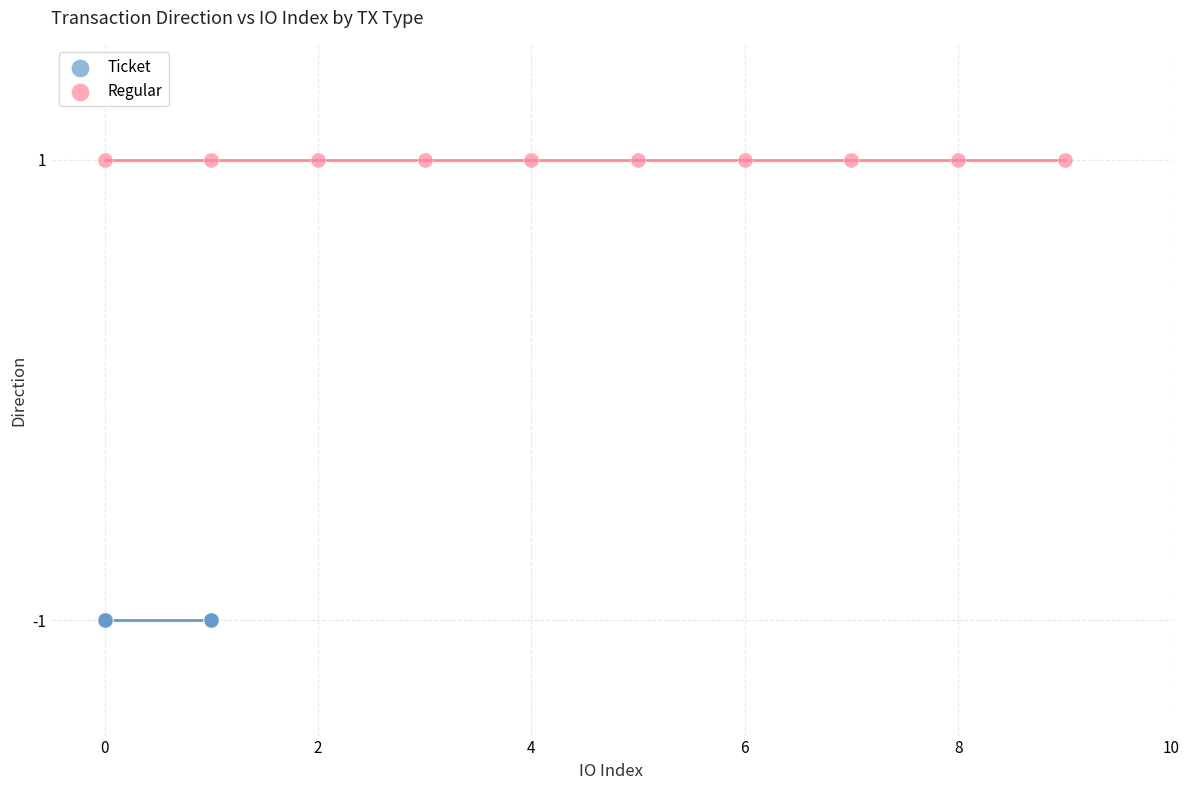

Which series contains the lowest Y value?

Ticket